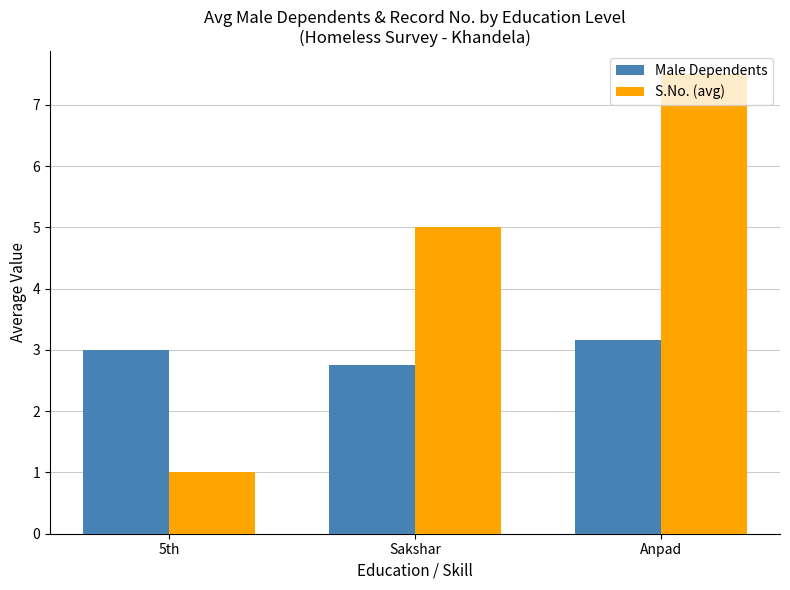

What is the spread (max minus min) of values at 5th?

2.0